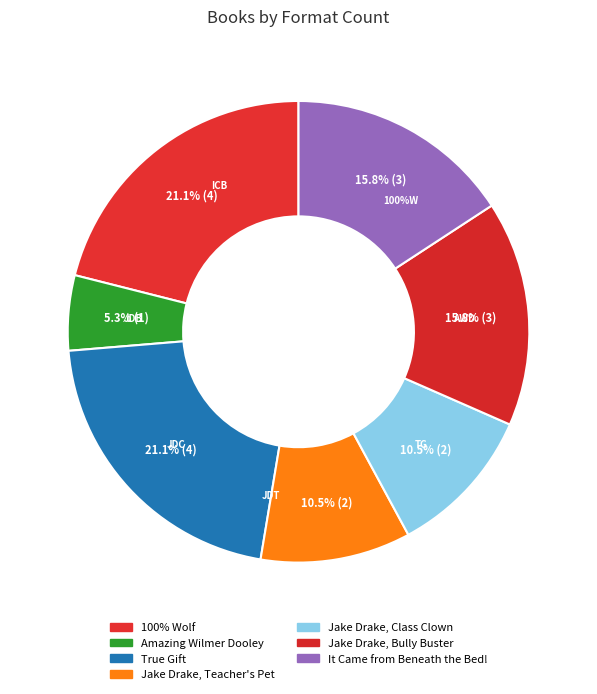

To the nearest percent, what is the difference between the Amazing Wilmer Dooley and Jake Drake, Bully Buster slice percentages?

11%